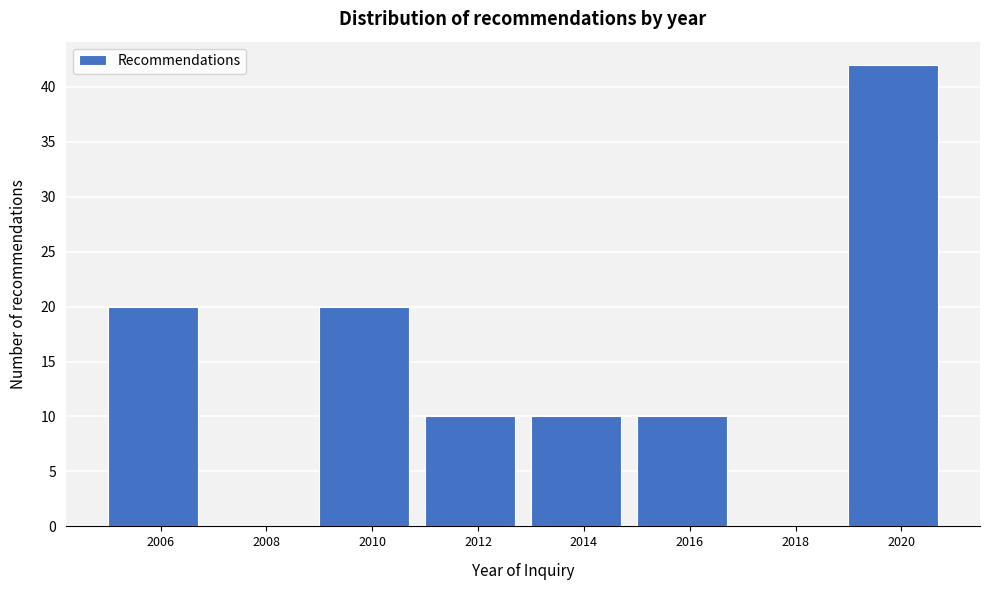

How tall is the bar that spans 2015 to 2017 on the x-axis? The values are not printed on the chart, so give them approximately, as read against the axis.

10